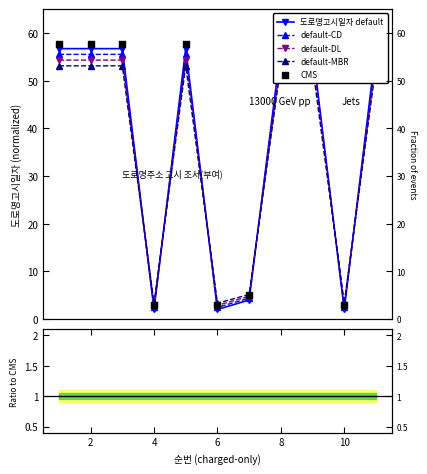

Between 7 and 2, which is larger?

2